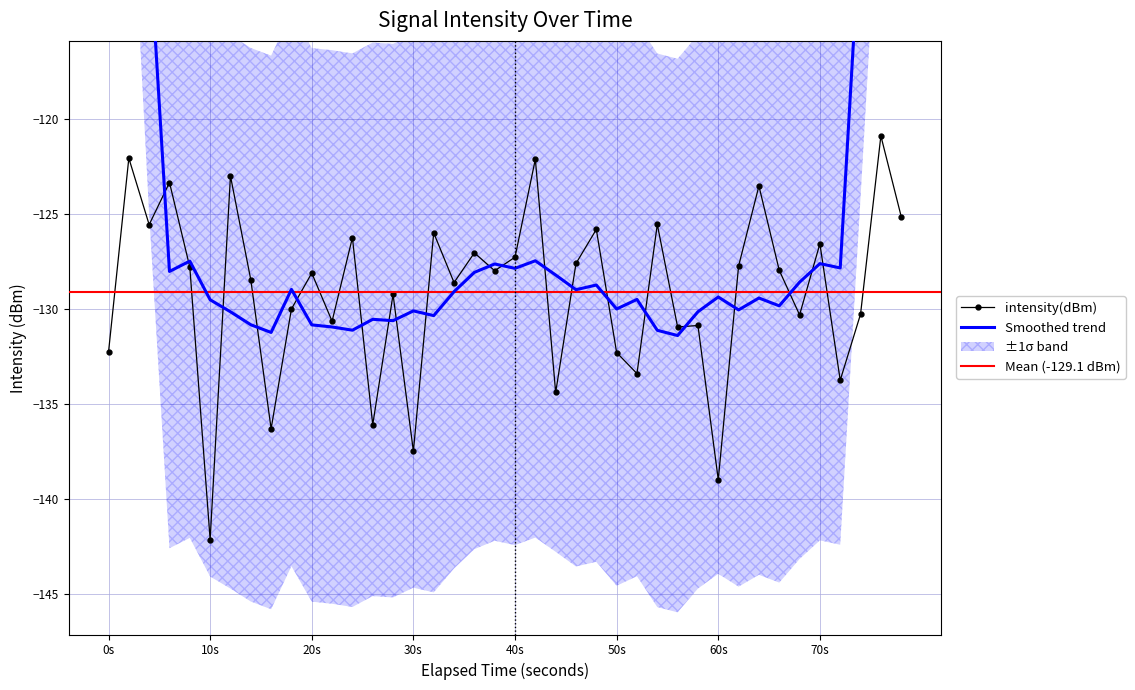

What is the difference between the maximum and minimum values?

21.2